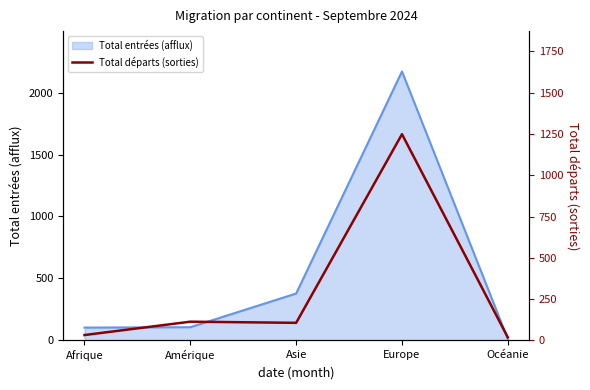

What is the label of the 1st point from the left?

Afrique